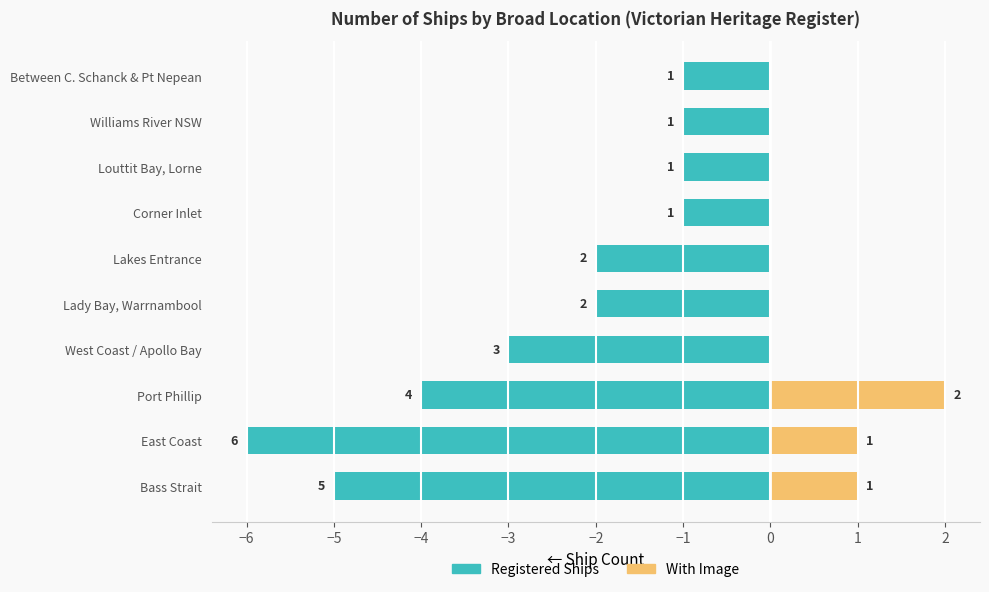

Are the bars horizontal?

Yes